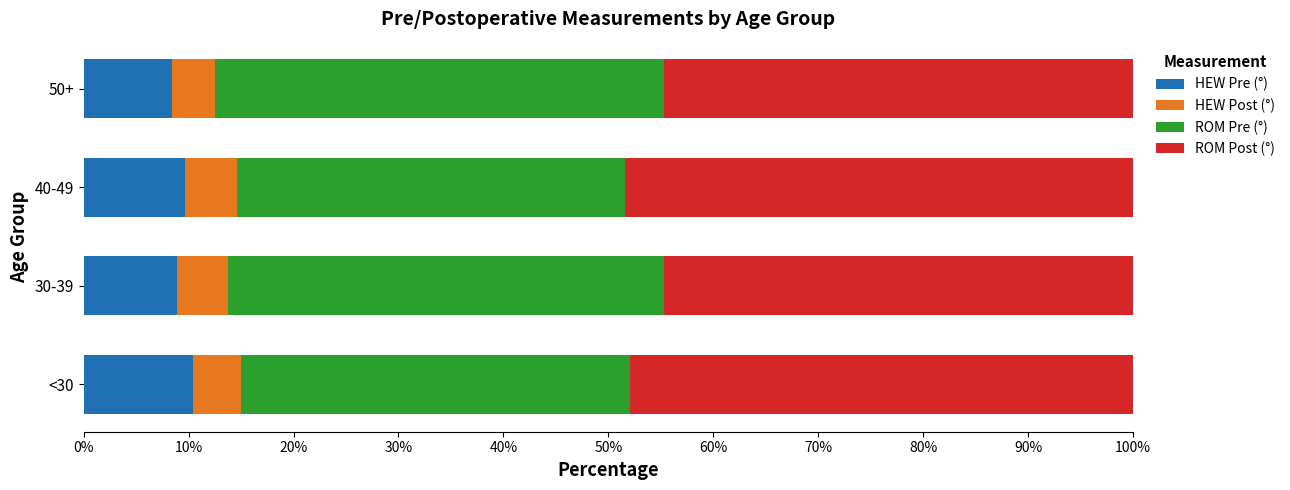

The HEW Pre (°) series shows 8.4 at 50+. True or false?

True